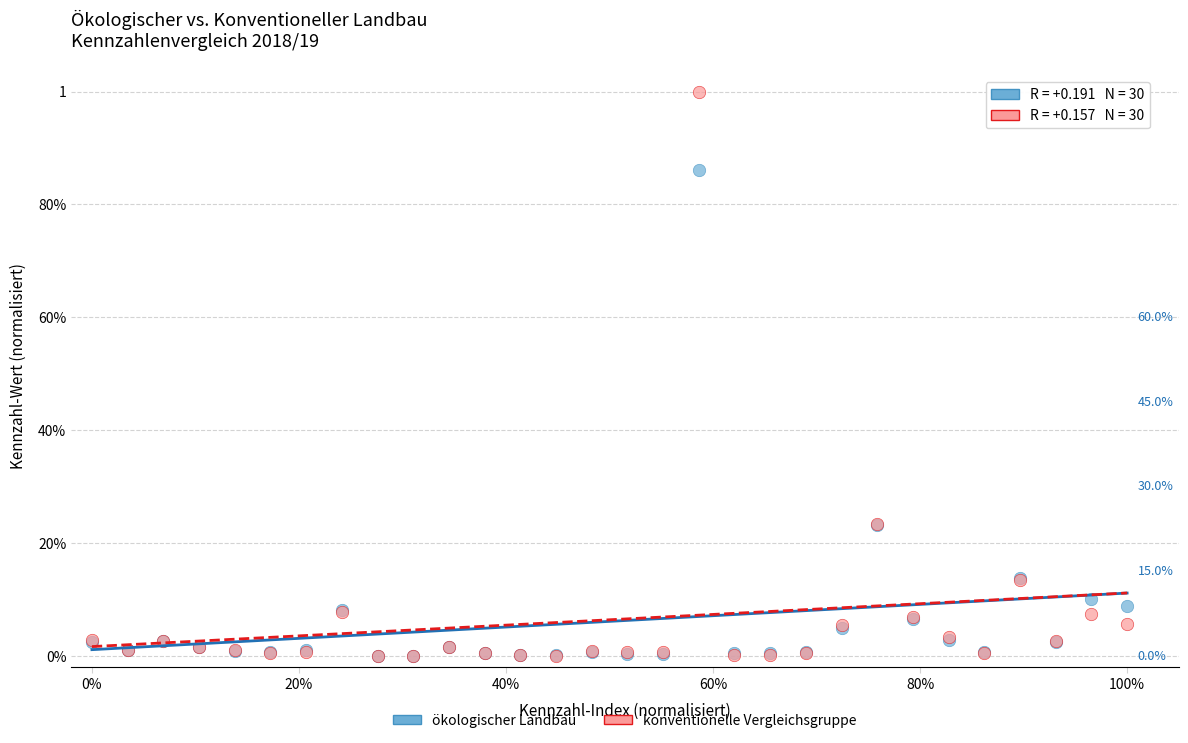

What are all the series names shown in the legend?

ökologischer Landbau, konventionelle Vergleichsgruppe